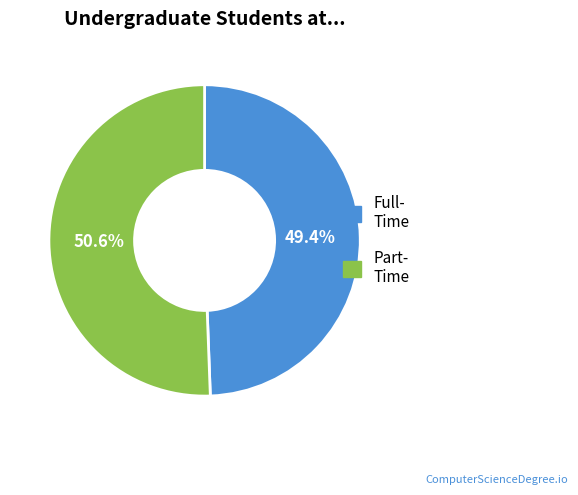

Does Full- Time account for over 50% of the chart?

No